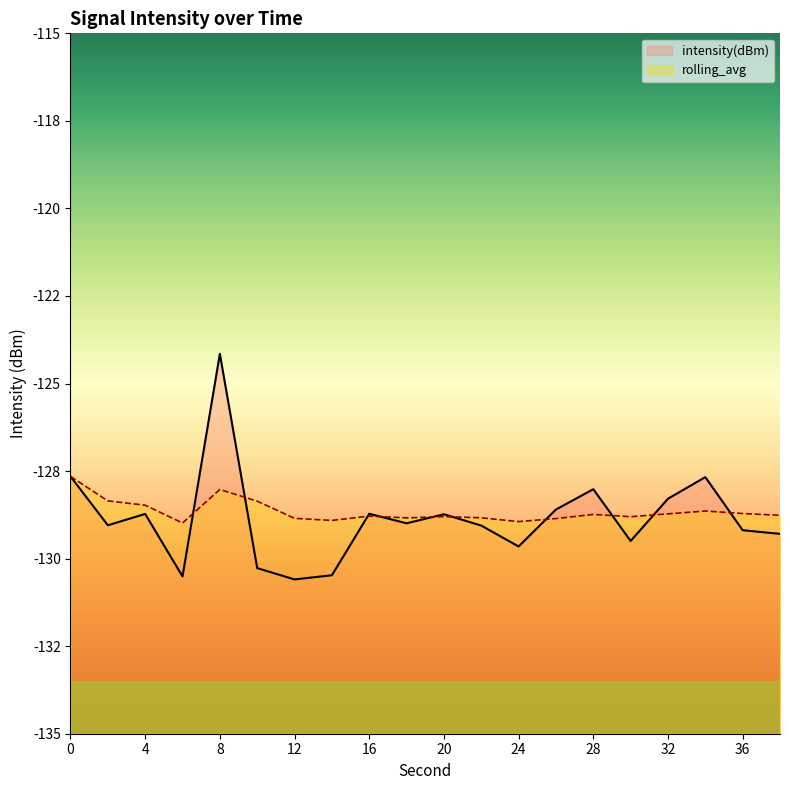

True or false: intensity(dBm) has more than 1 points higher than both neighbors.

True